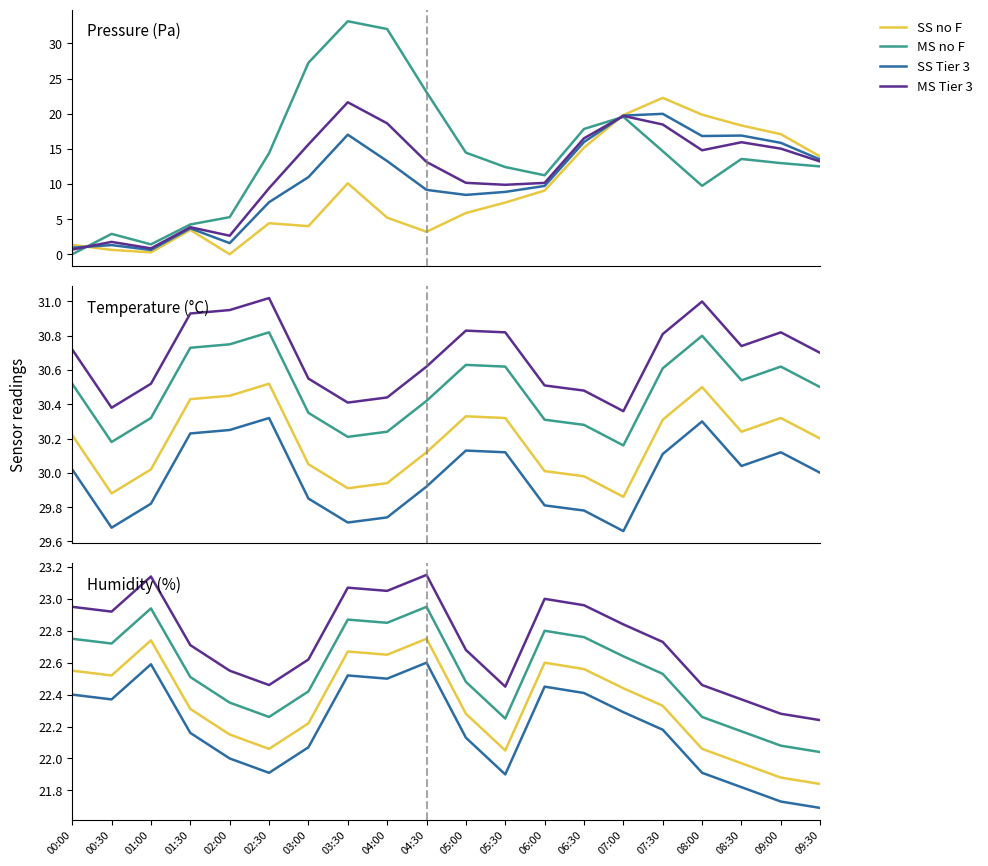

The SS no F series shows 29.7 at 00:00. True or false?

False